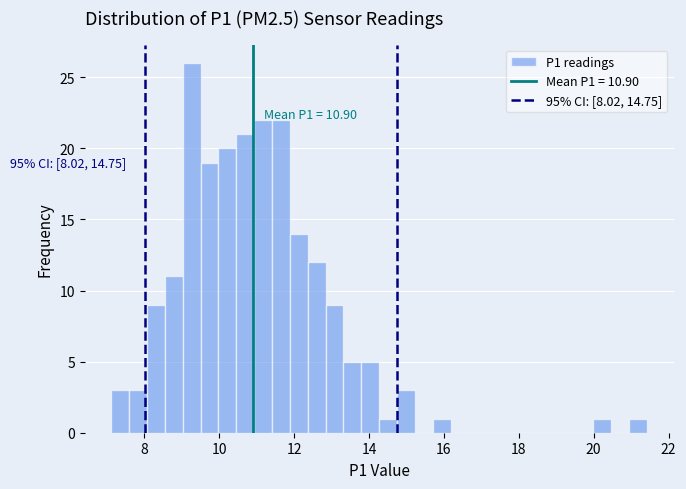

Read against the x-axis, roughly where is the centre of the tallest bar?

9.2